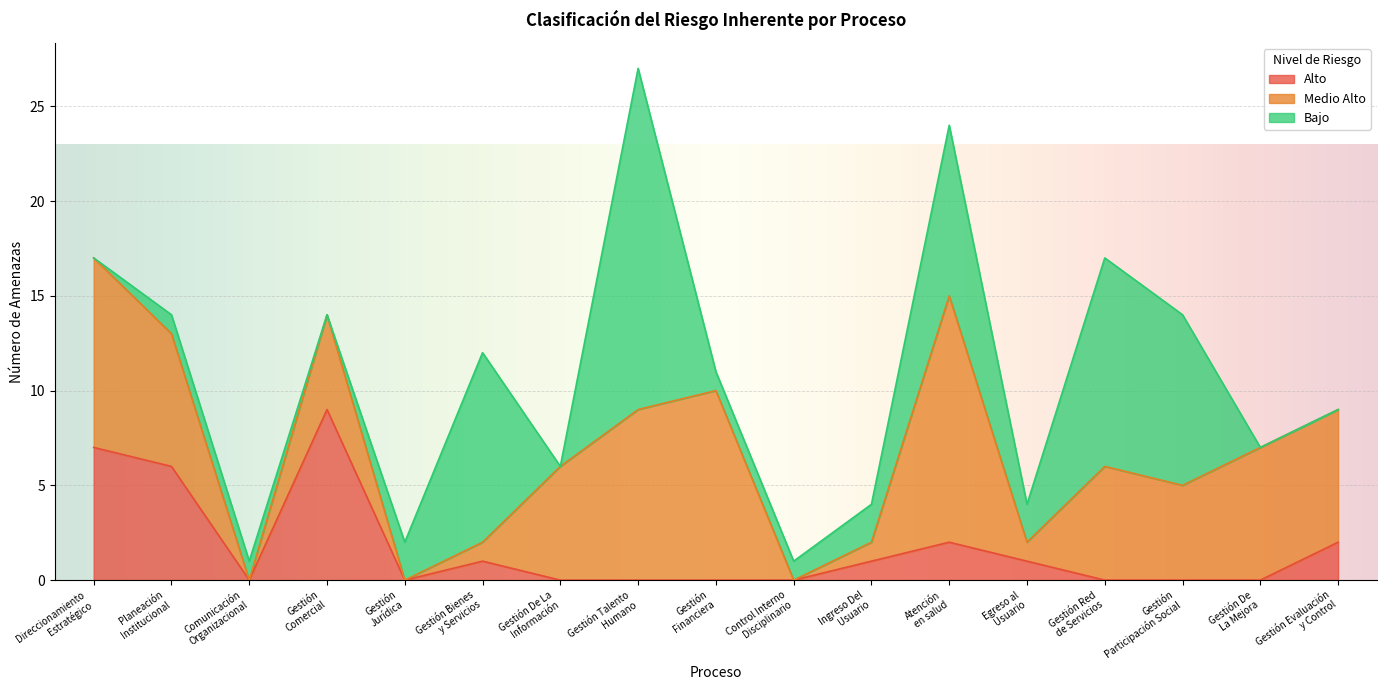

What position from the right is Gestión Bienes
y Servicios?

12